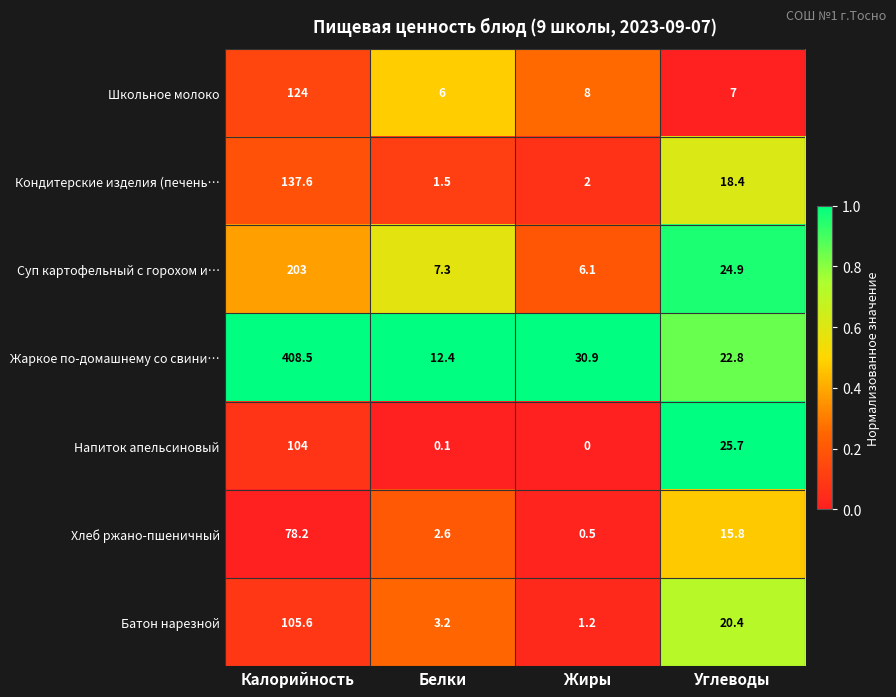

At Белки, list the series in order from smallest to largest.

Напиток апельсиновый, Кондитерские изделия (печень…, Хлеб ржано-пшеничный, Батон нарезной, Школьное молоко, Суп картофельный с горохом и…, Жаркое по-домашнему со свини…